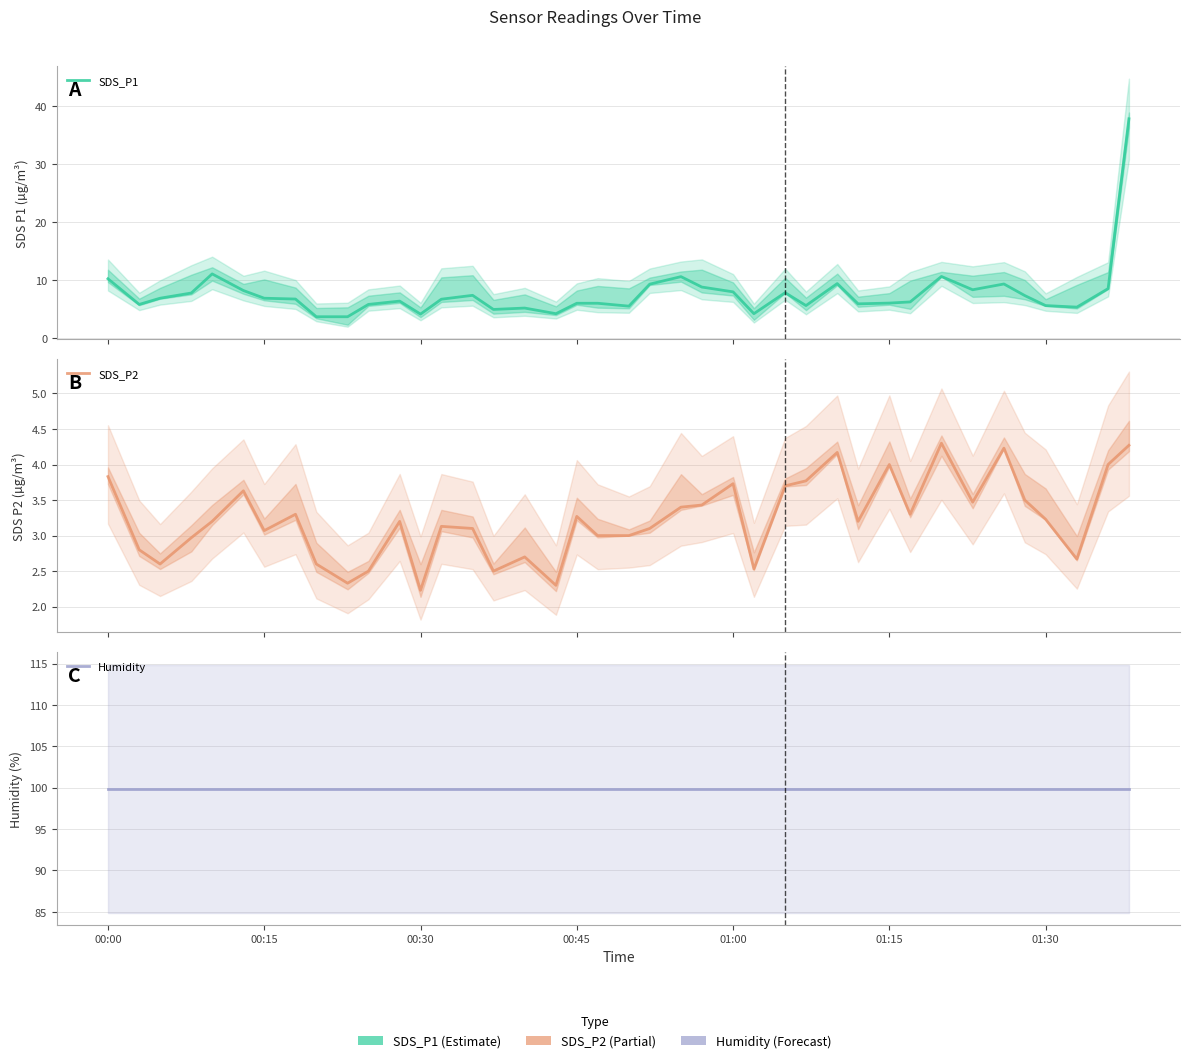

True or false: SDS_P1 has a value of 5.3 at 8.

False